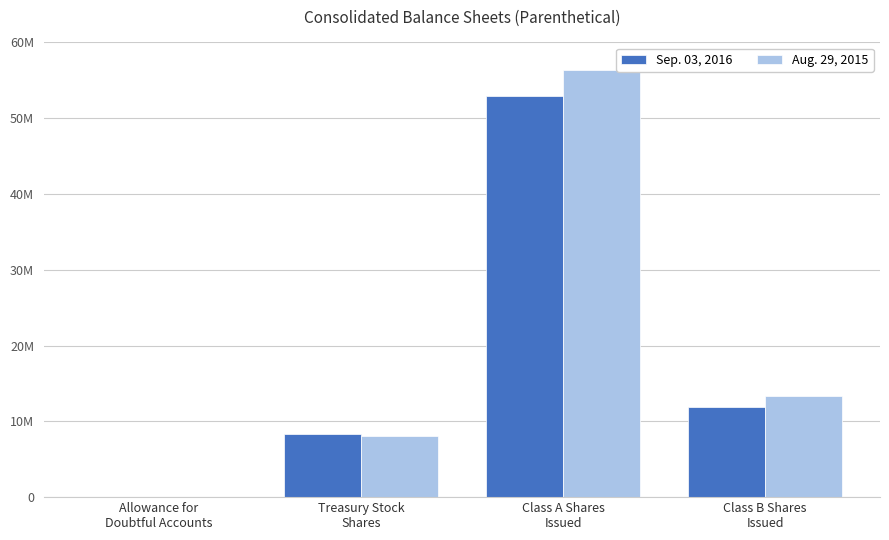

Are the bars grouped side by side (vs. stacked)?

Yes